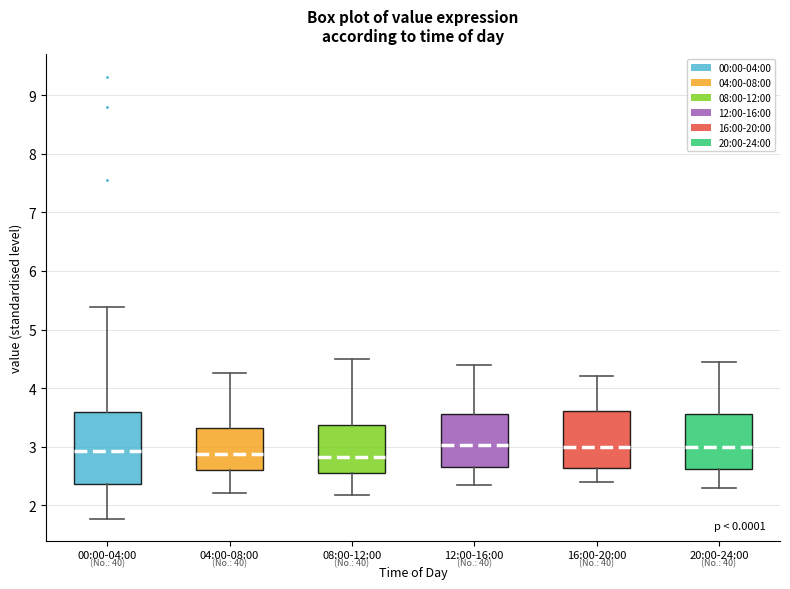

Comparing the boxes themselves (not the whiskers), which one is the tallest?

00:00-04:00